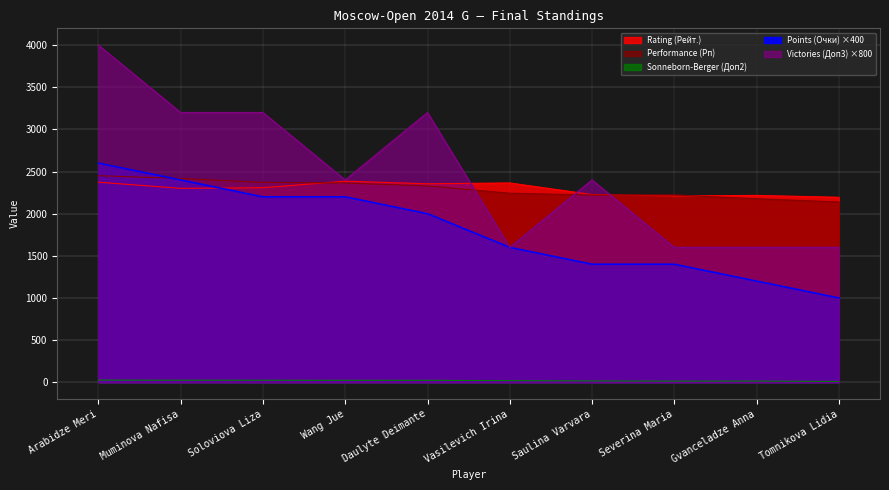

Where do Victories (Доп3) and Rating (Рейт.) first cross each other?

Daulyte Deimante and Vasilevich Irina